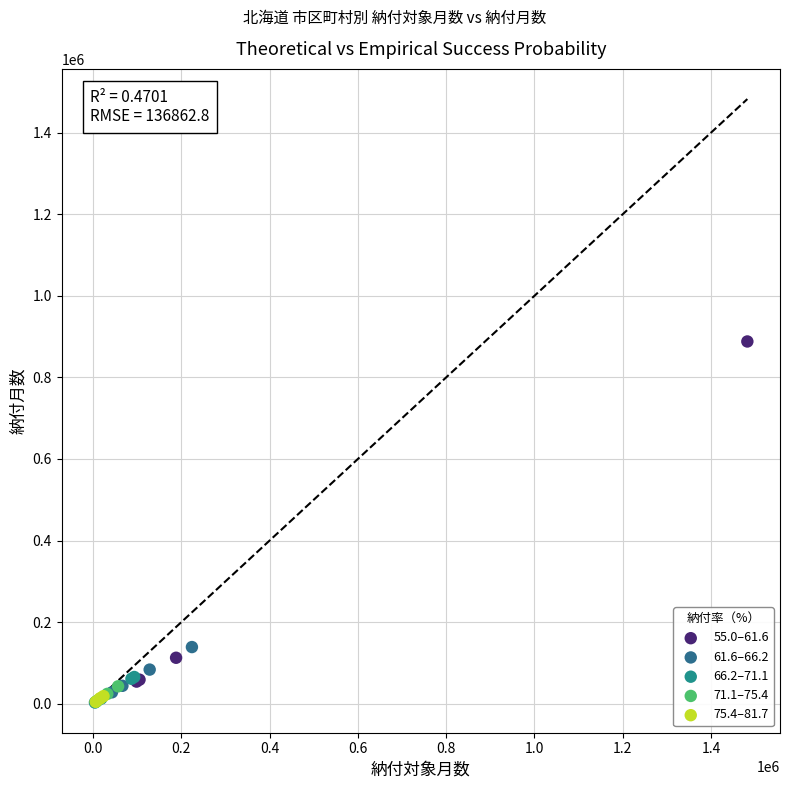

Which series has the widest spread of Y values?

55.0–61.6